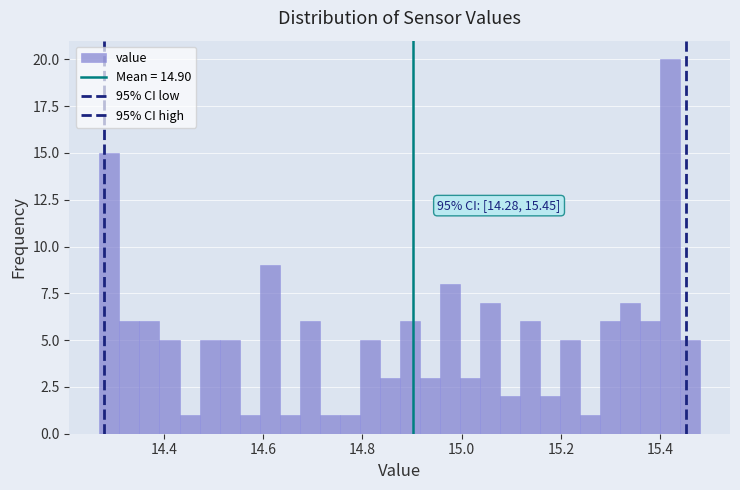

Around what value on the x-axis is the tallest bar? Give the approximate position of its centre, as read against the axis.

15.42